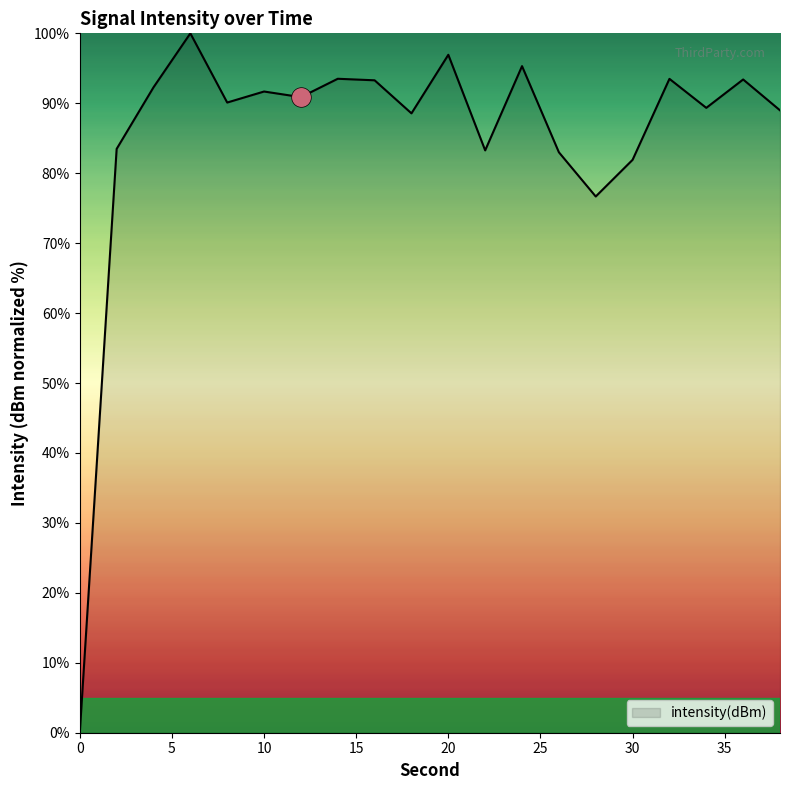

What is the maximum value shown in the chart?

100.0